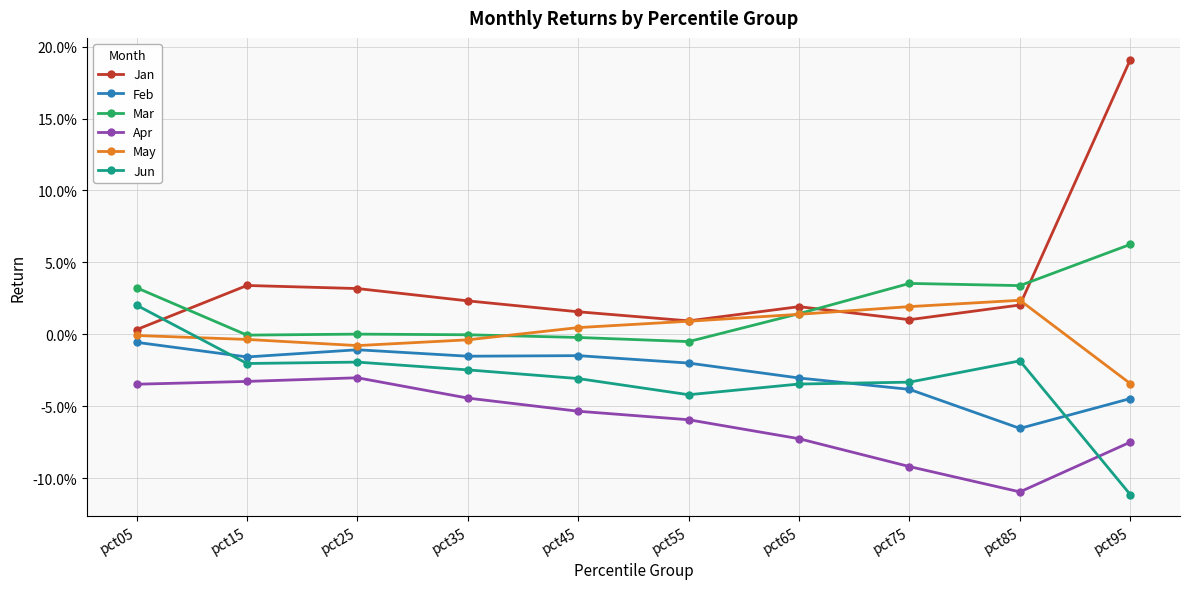

How many interior local valleys does the Mar series have?

3